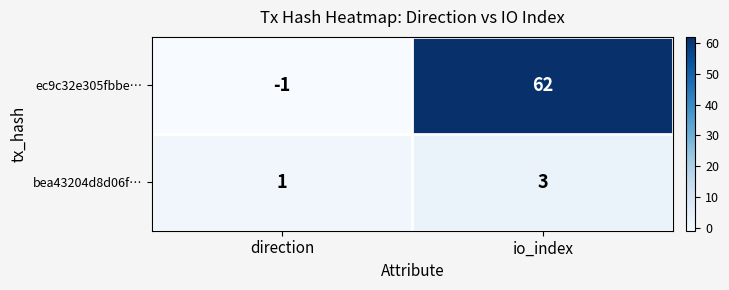

What is the sum of all bea43204d8d06f… values?

4